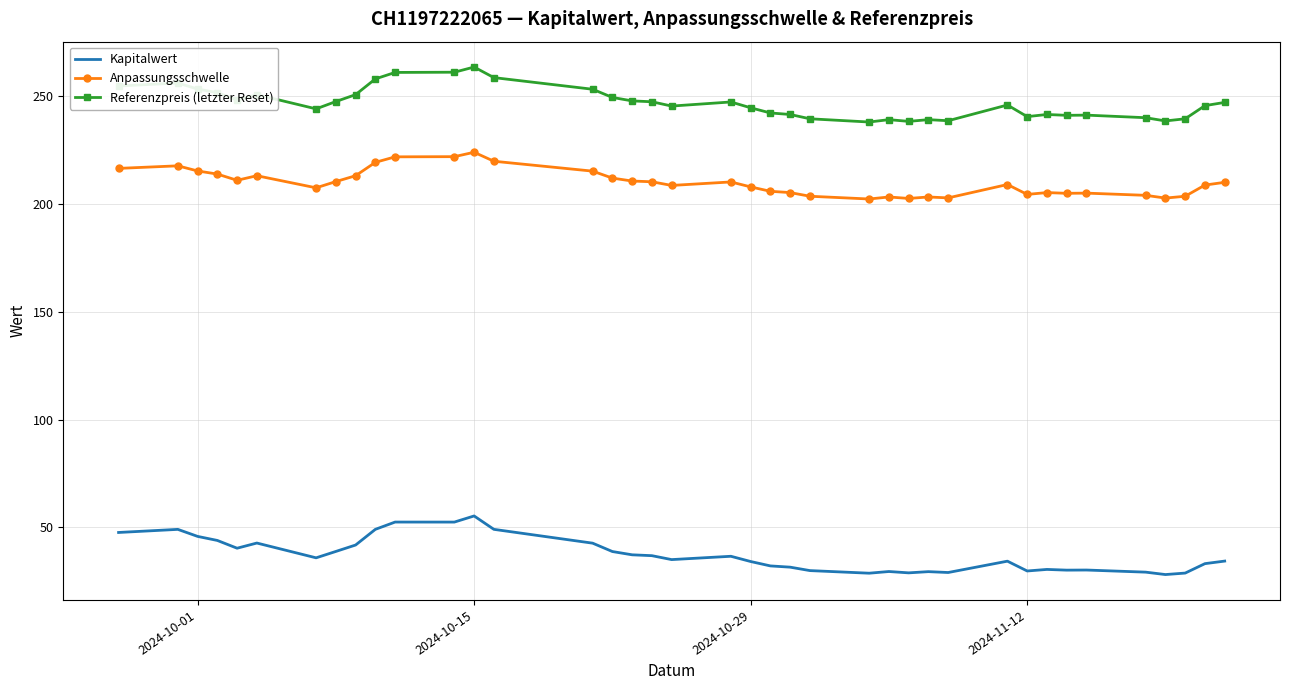

Rank the series by their average value, from lowest to highest.

Kapitalwert, Anpassungsschwelle, Referenzpreis (letzter Reset)